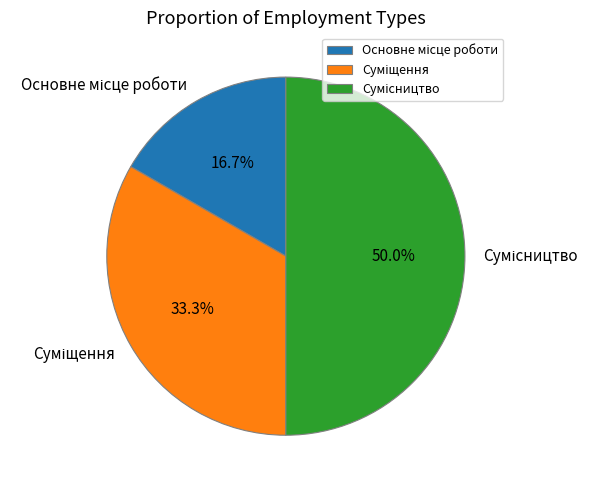

Count the number of slices in the pie.

3